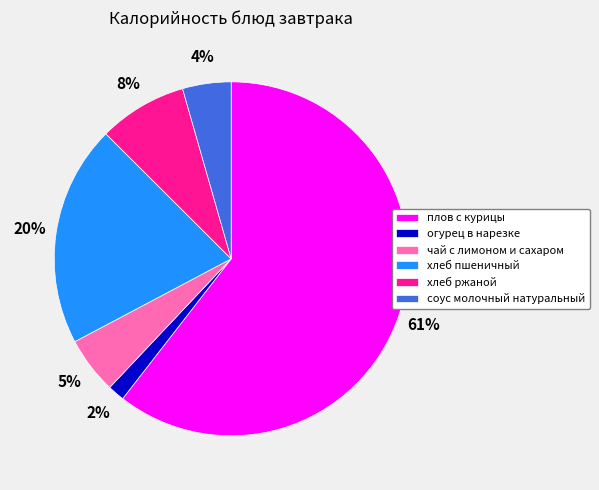

To the nearest percent, what percentage of the pie is хлеб пшеничный?

20%